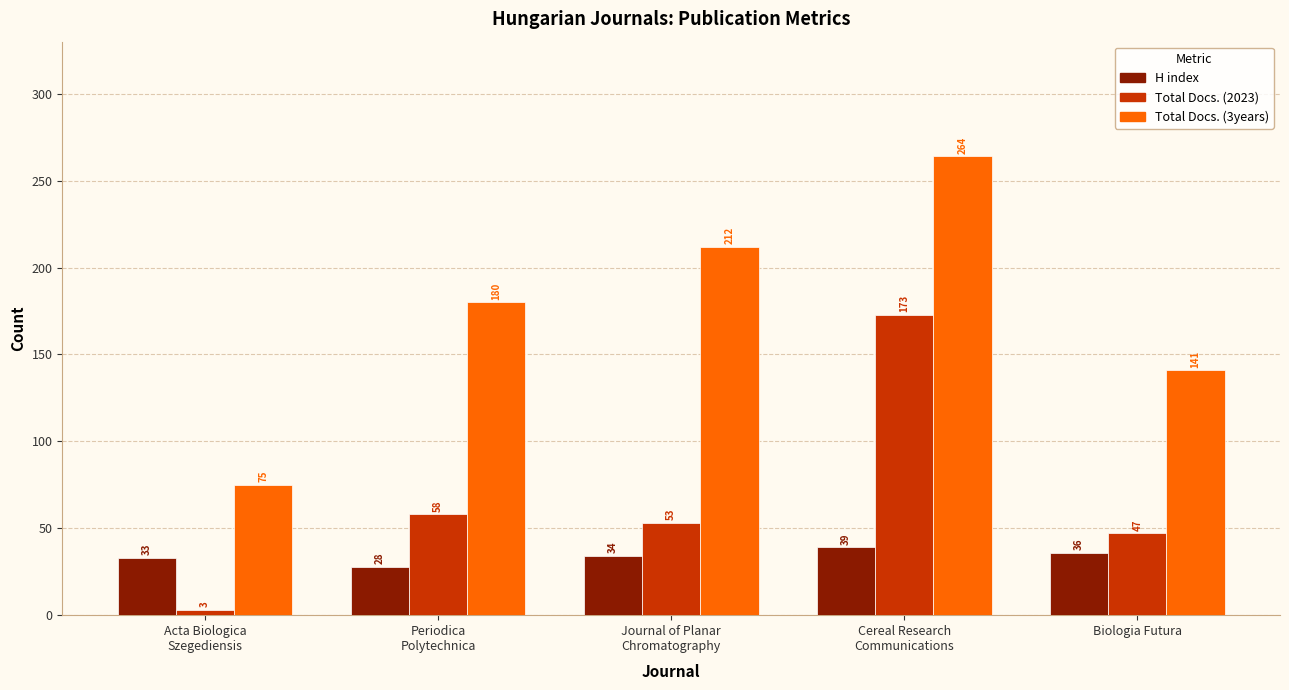

What is the total value across all series at Journal of Planar
Chromatography?

299